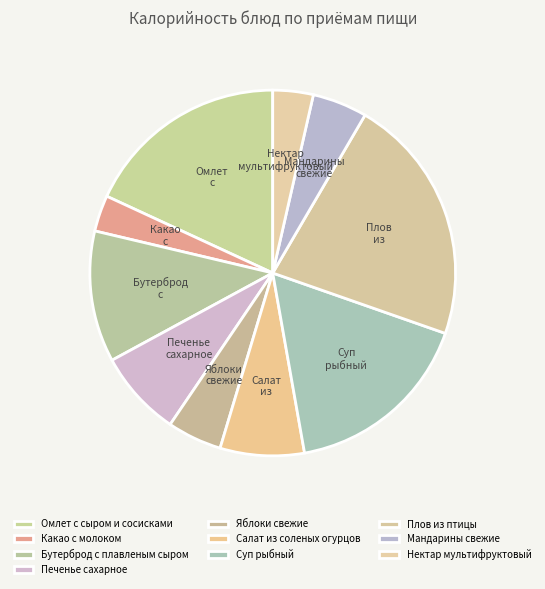

Count the number of slices in the pie.

10